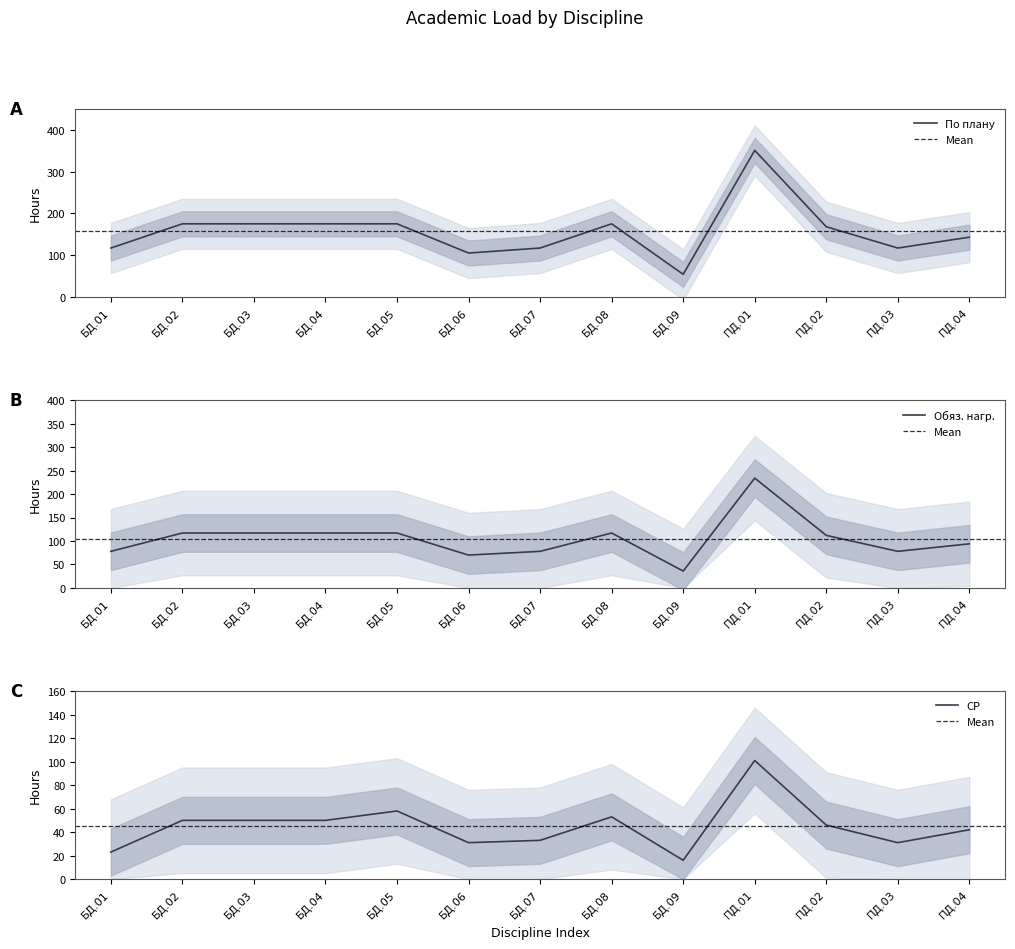

What is the label of the 5th point from the left?

БД.05